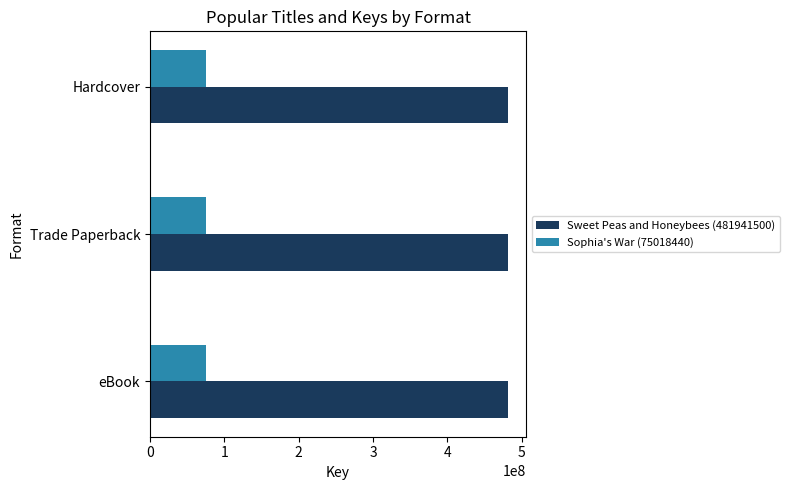

What is the total value across all series at Trade Paperback?

556959940